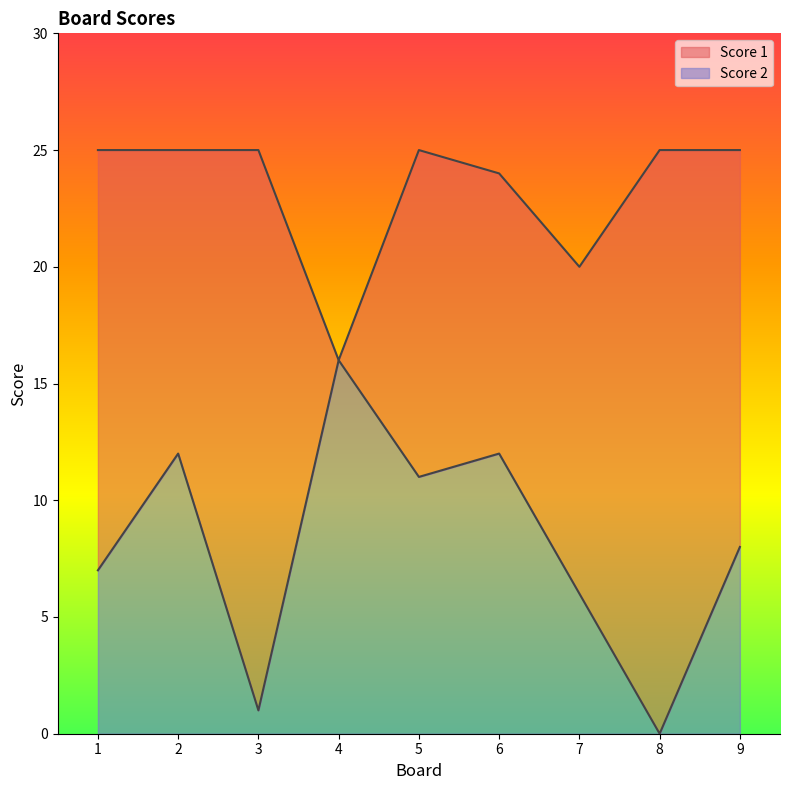

How many interior local valleys does the Score 1 series have?

2